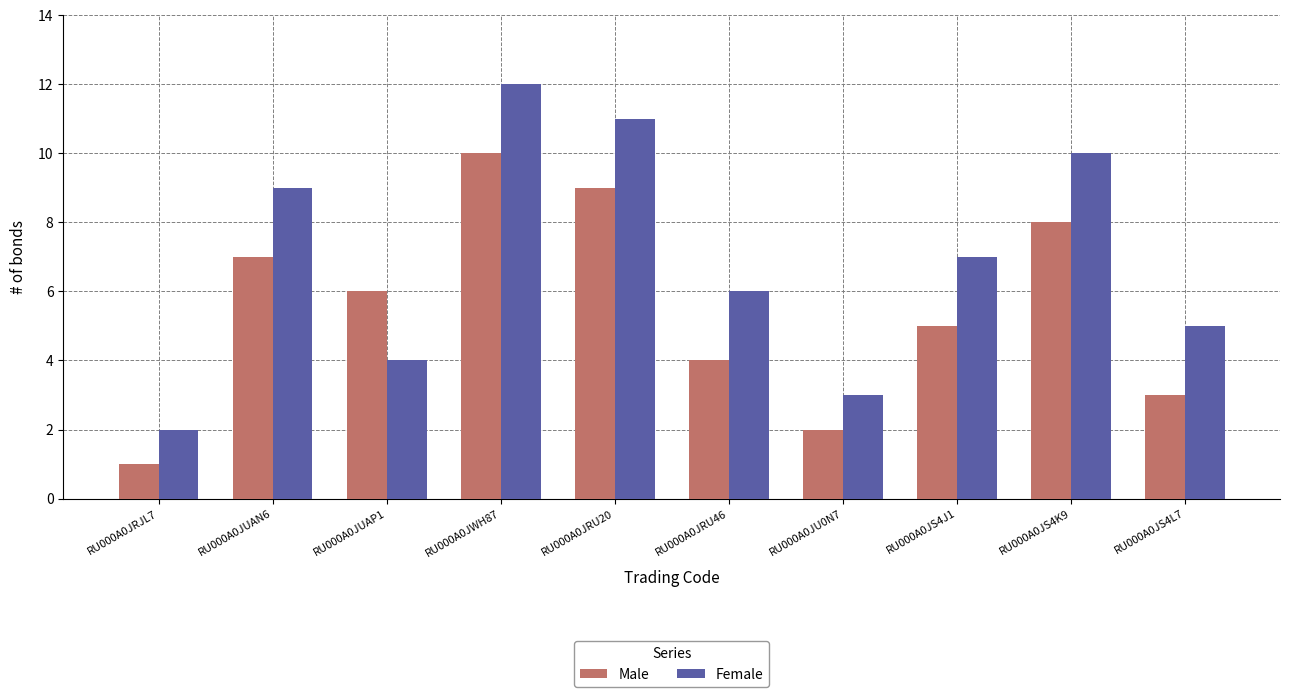

Count the Male values in the range 3 to 8.

6